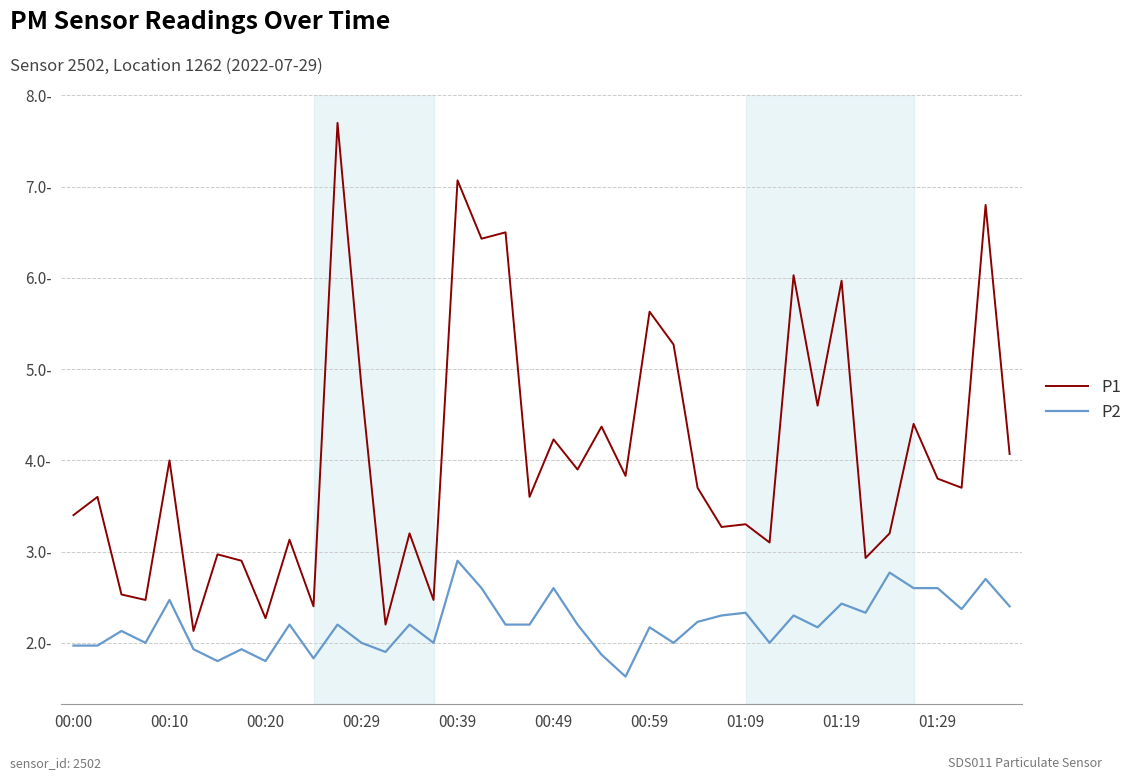

What is the value of the P2 point at the 33rd from the left?

2.4